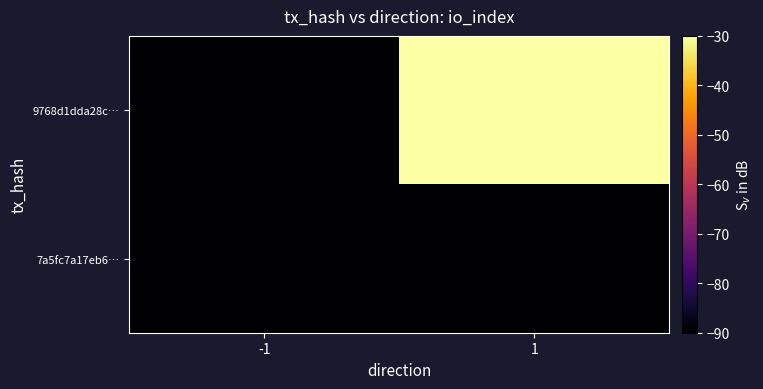

Which series has the widest spread of values?

9768d1dda28c…